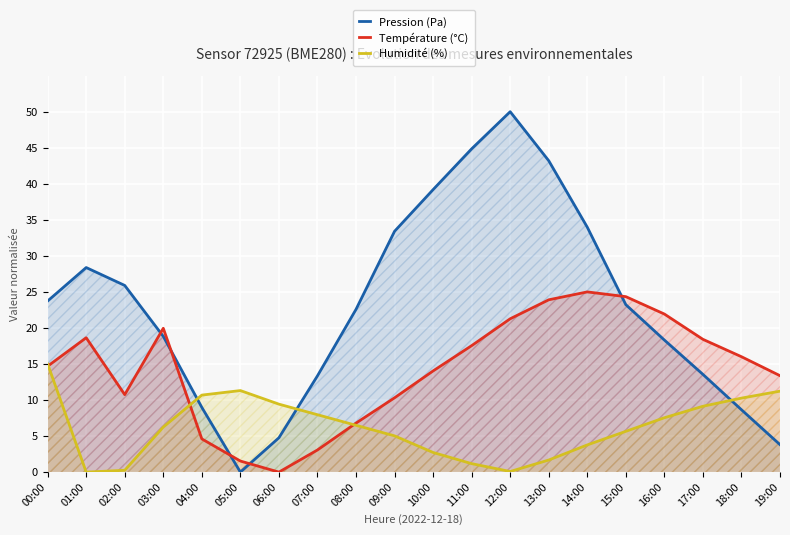

What is the total value across all series at 15:00?

53.2